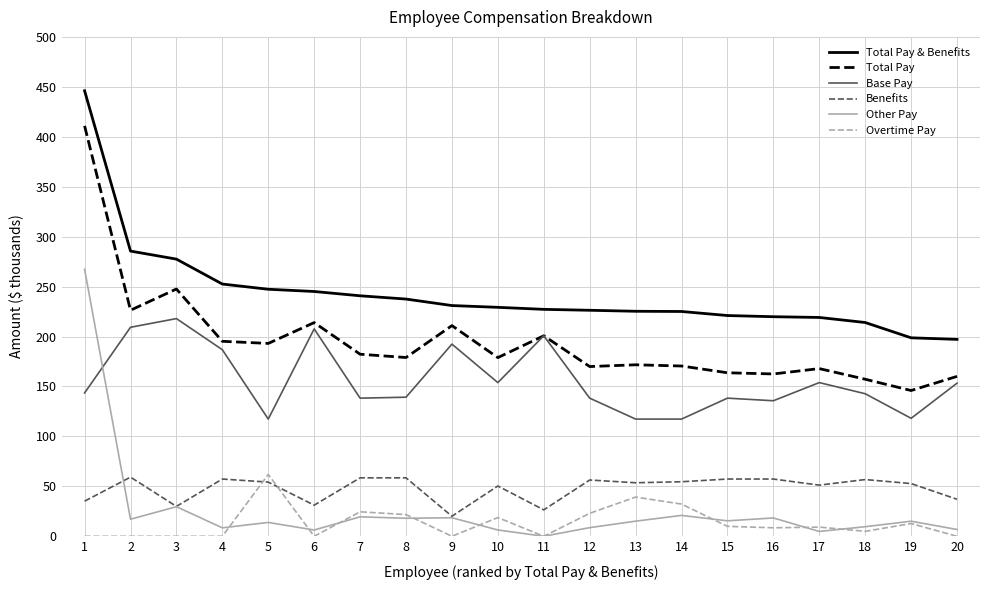

What is the maximum value shown in the chart?

446.0